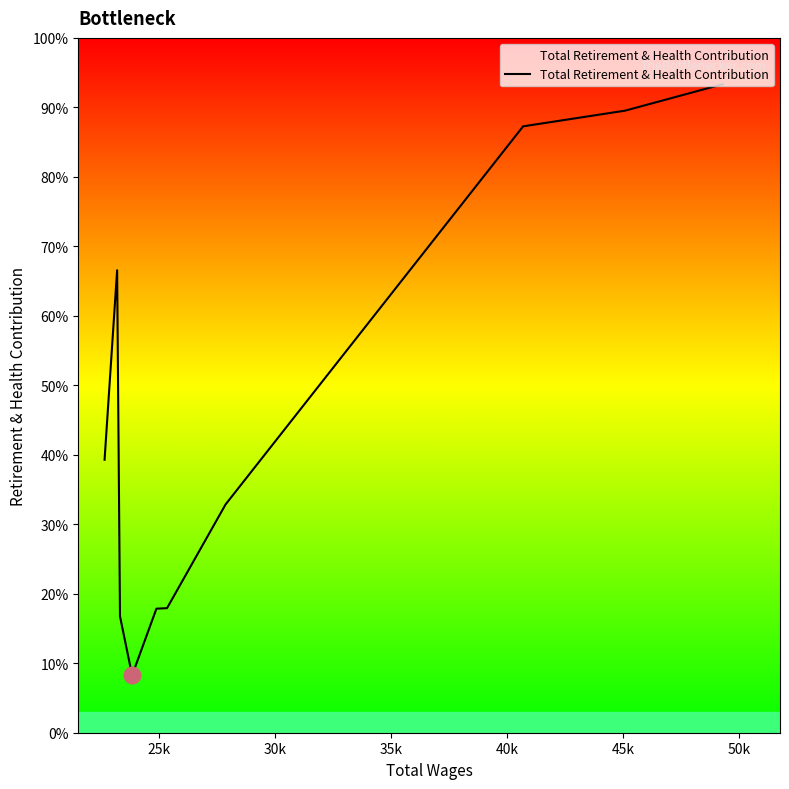

Does the chart have visible grid lines?

No